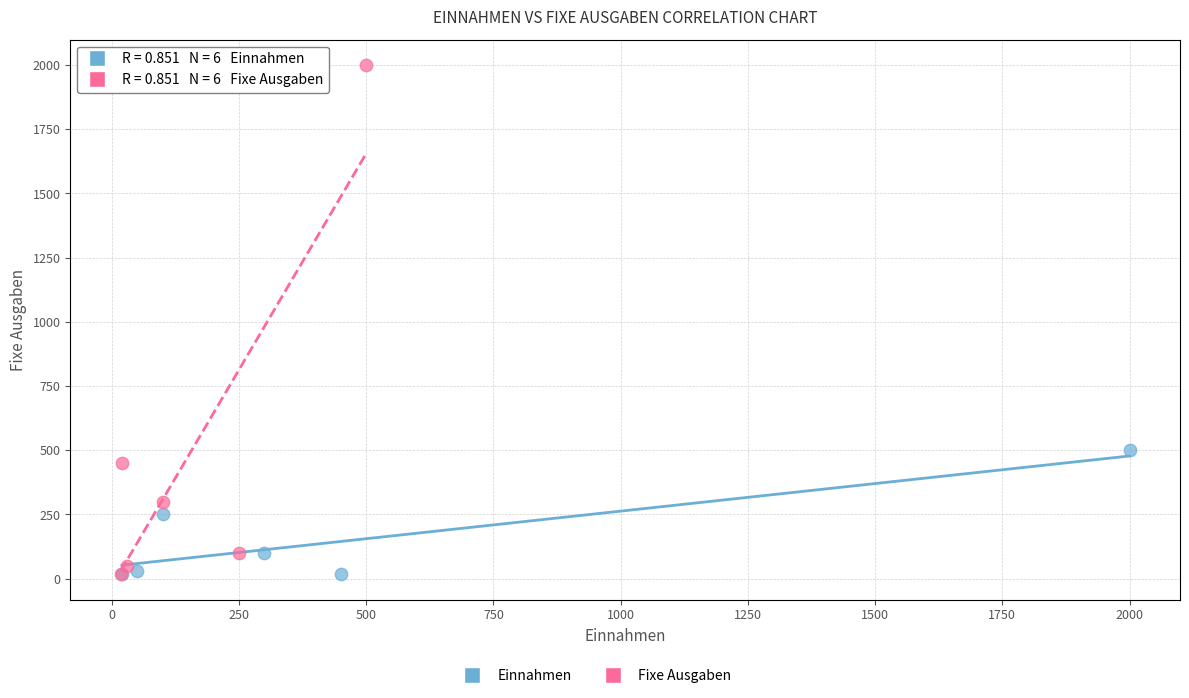

Which series contains the highest Y value?

Fixe Ausgaben